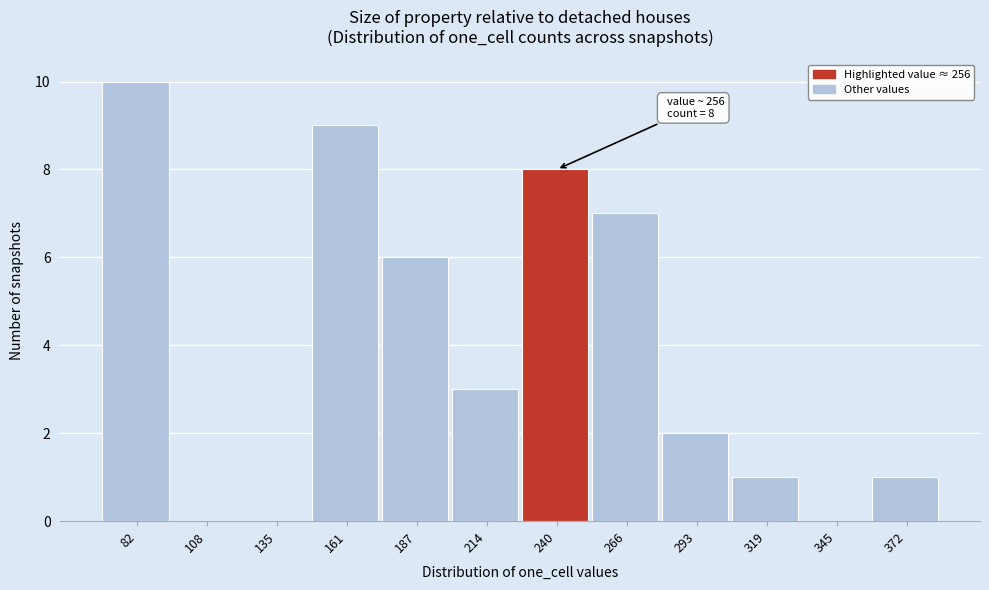

Reading left to right, list all the values displayed in this chart.

82=10	108=0	135=0	161=9	187=6	214=3	240=8	266=7	293=2	319=1	345=0	372=1